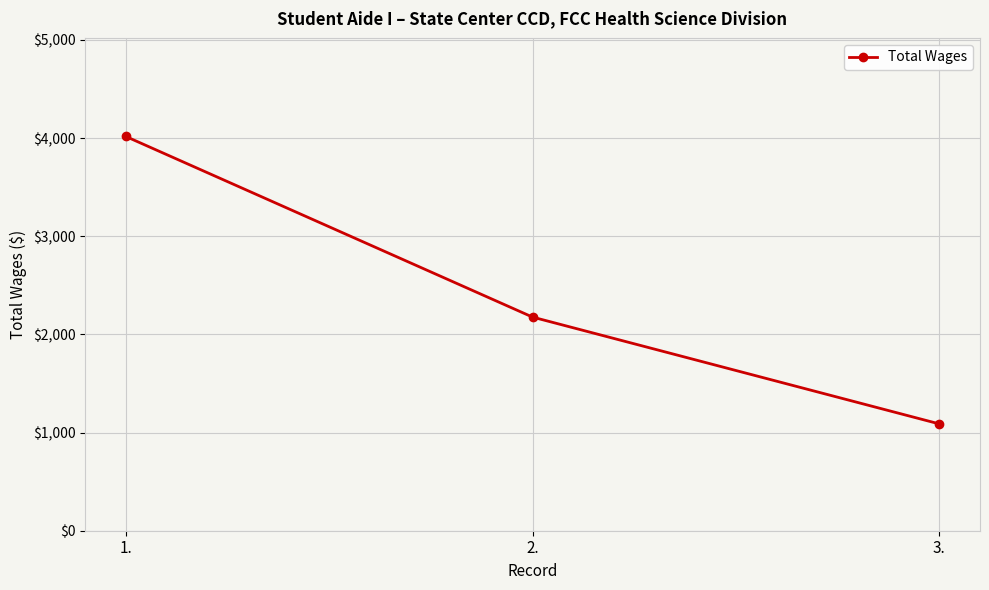

What is the label of the 3rd point from the left?

3.